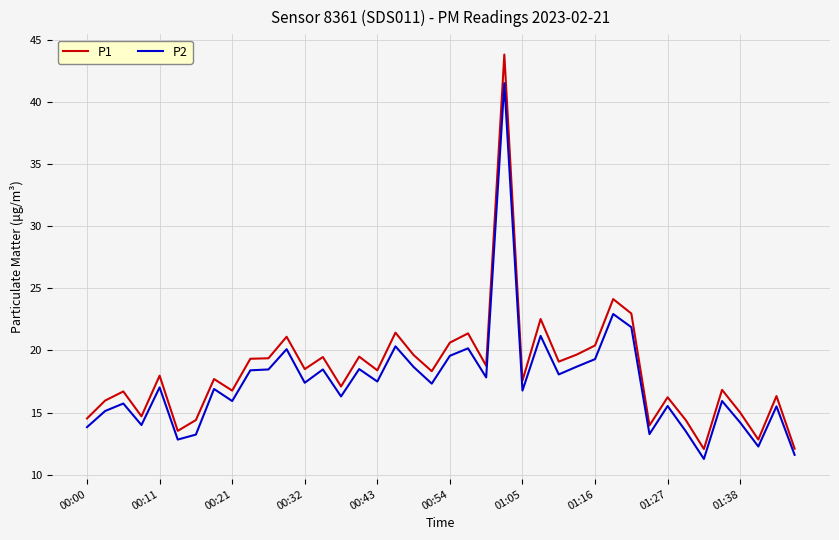

What is the greatest value displayed?

43.8